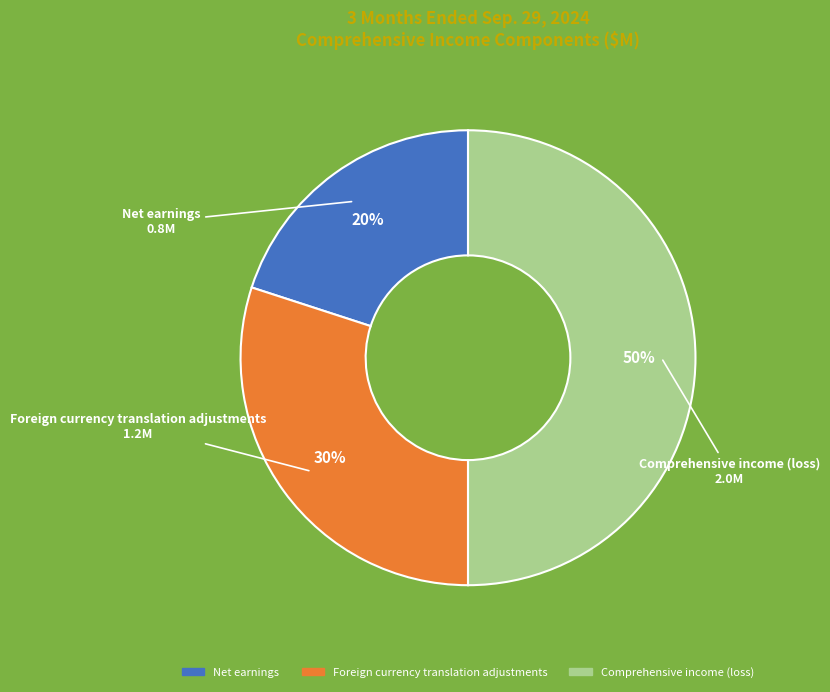

The Net earnings slice represents 15% of the pie. True or false?

False